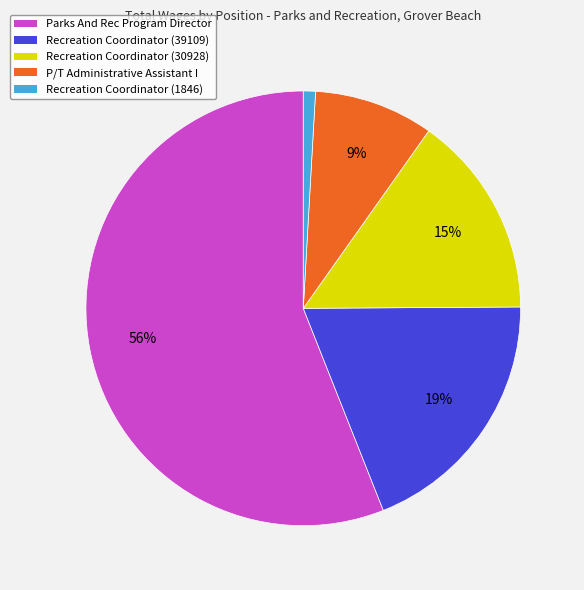

To the nearest percent, what is the combined percentage of P/T Administrative Assistant I and Recreation Coordinator (1846)?

10%